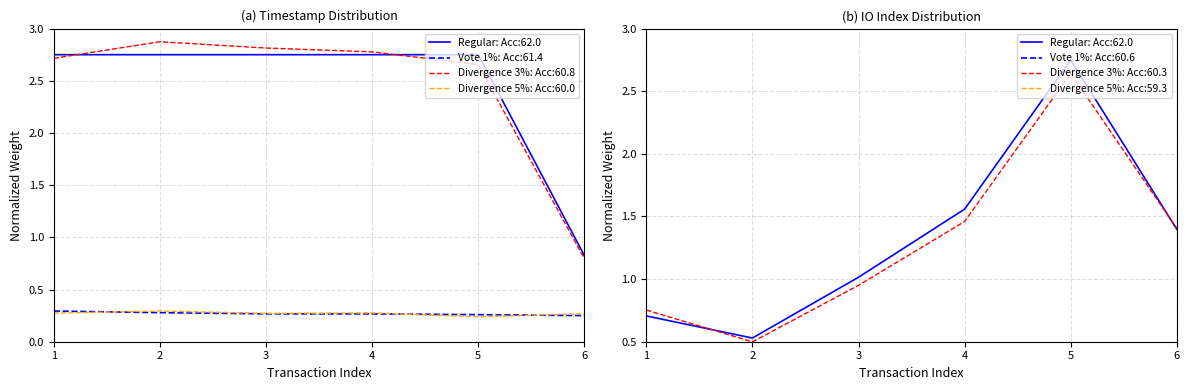

Count the Regular (time_stamp) values in the range 2 to 3.

5